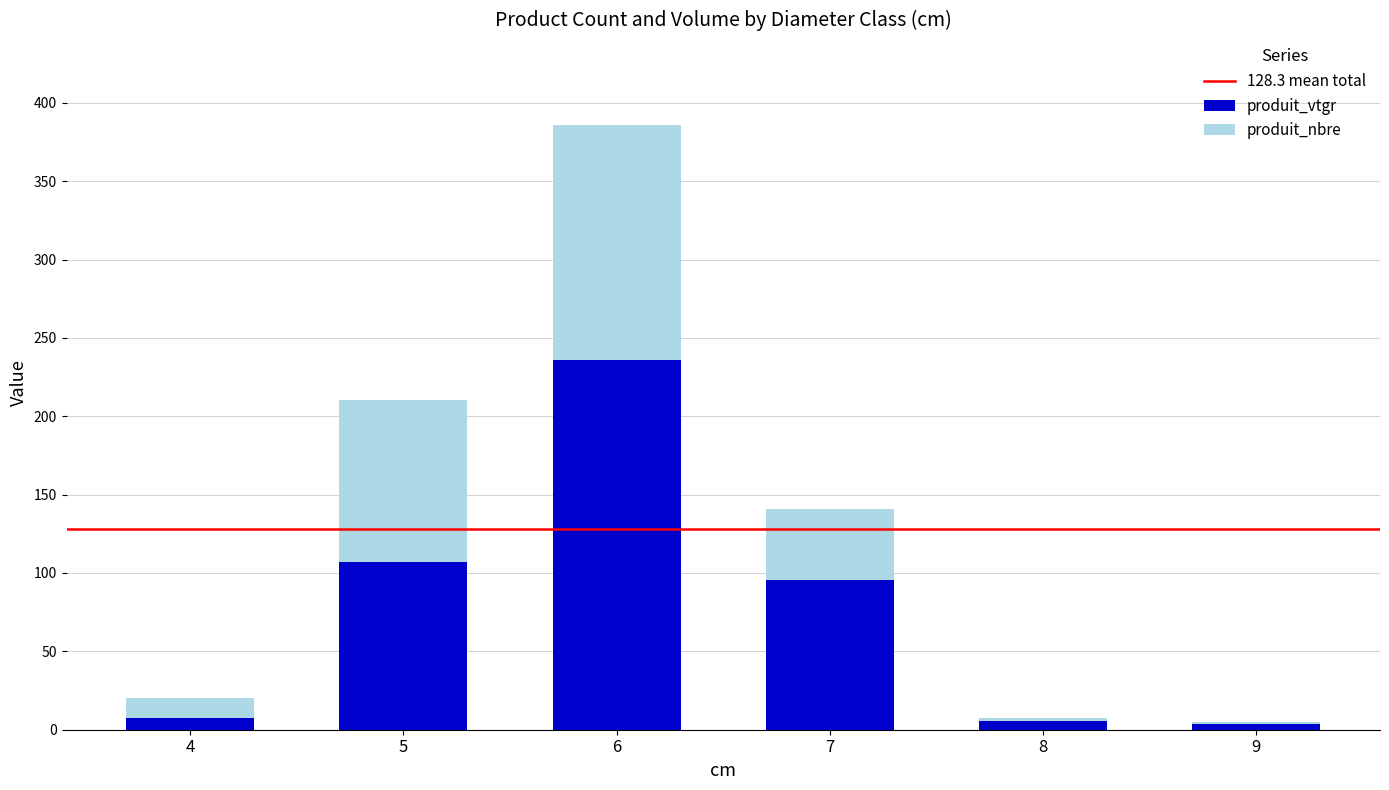

What is the total value across all series at 6?

385.7